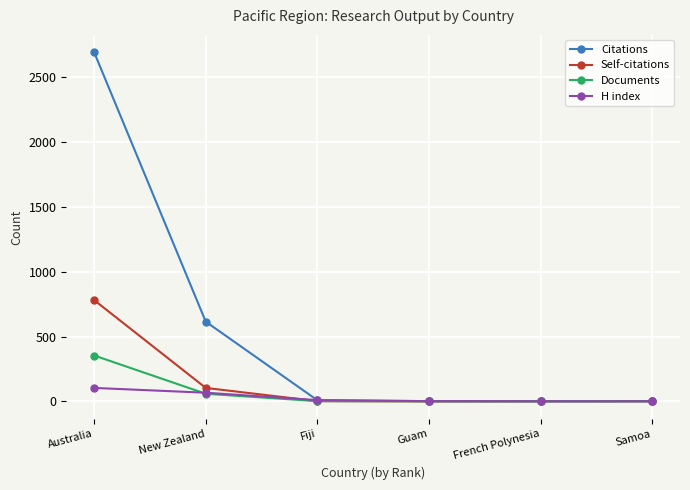

True or false: Citations has a value of 2 at Guam.

True